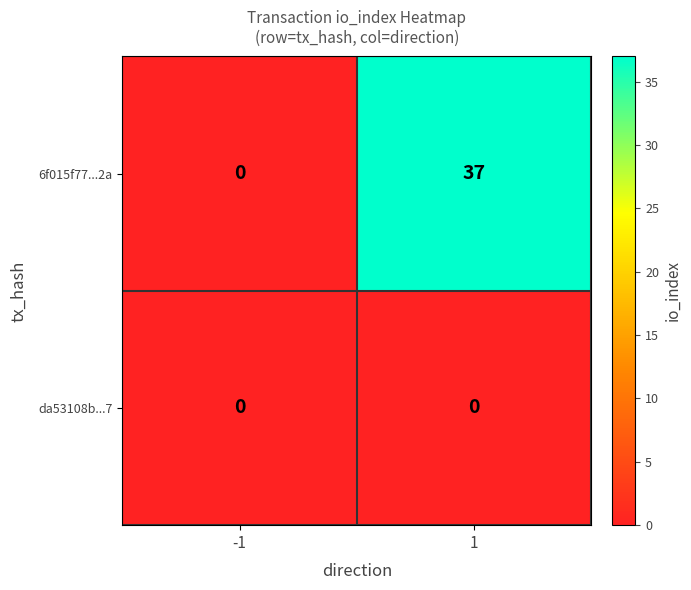

List the series in order of their peak value, lowest first.

da53108b...7, 6f015f77...2a